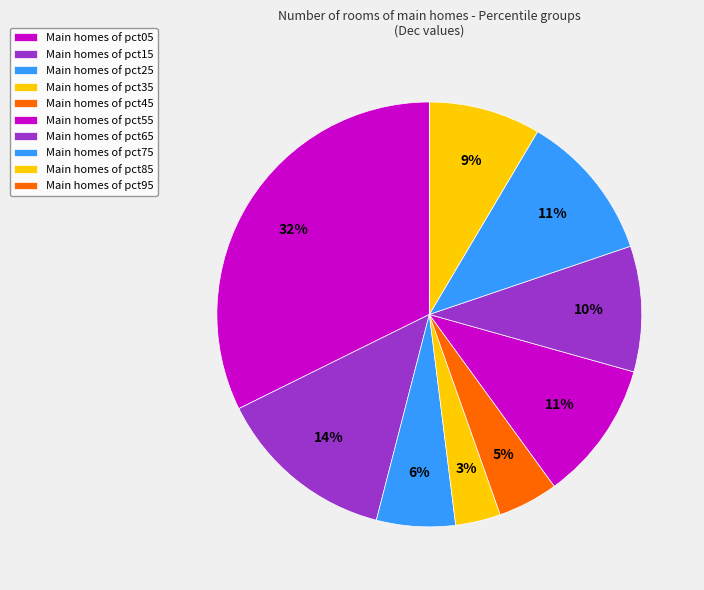

Count the number of slices in the pie.

10